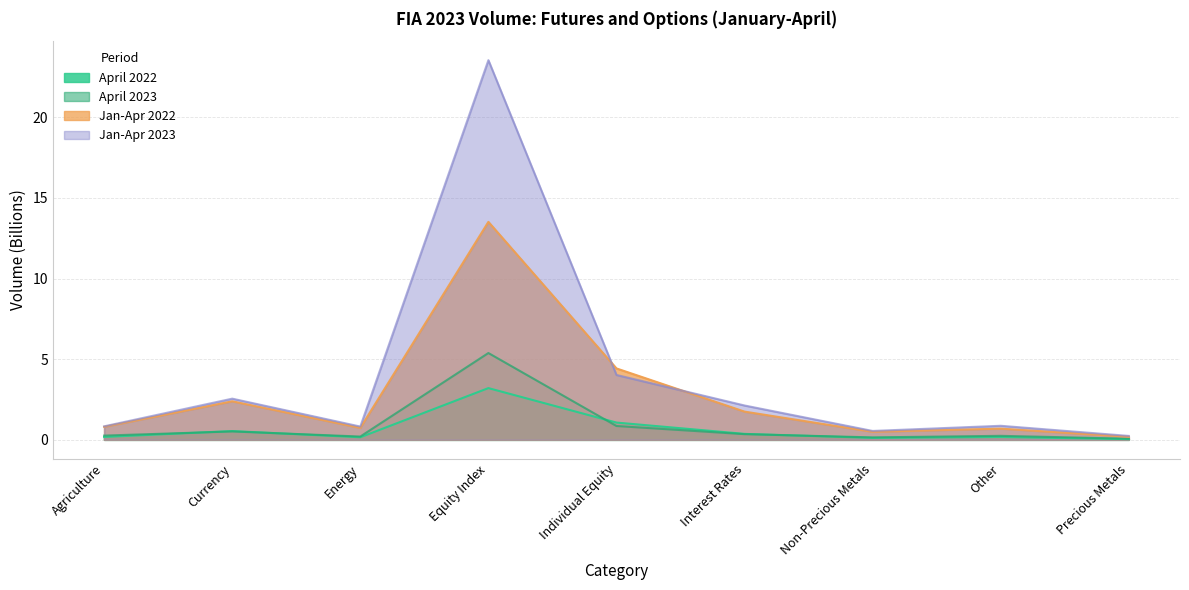

At which label does Jan-Apr 2023 reach its minimum?

Precious Metals